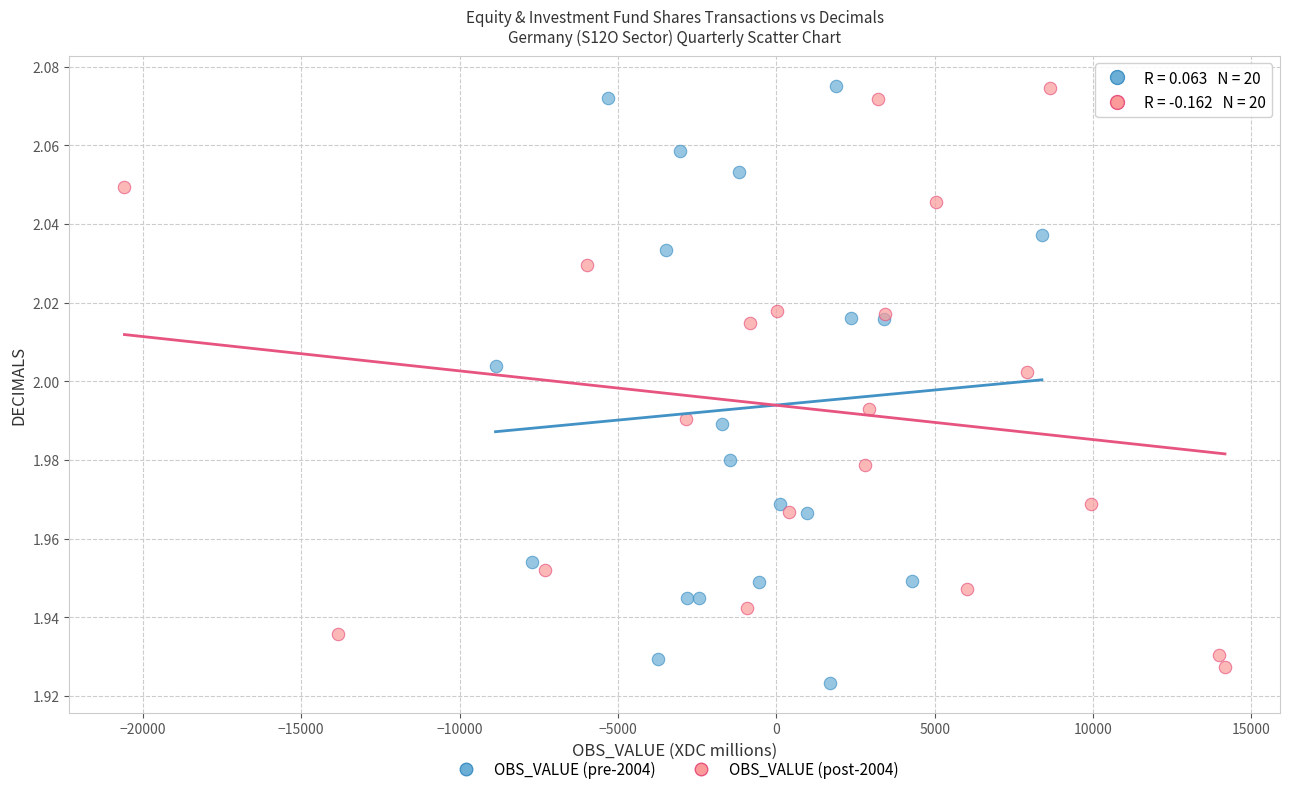

What are all the series names shown in the legend?

OBS_VALUE (pre-2004), OBS_VALUE (post-2004)